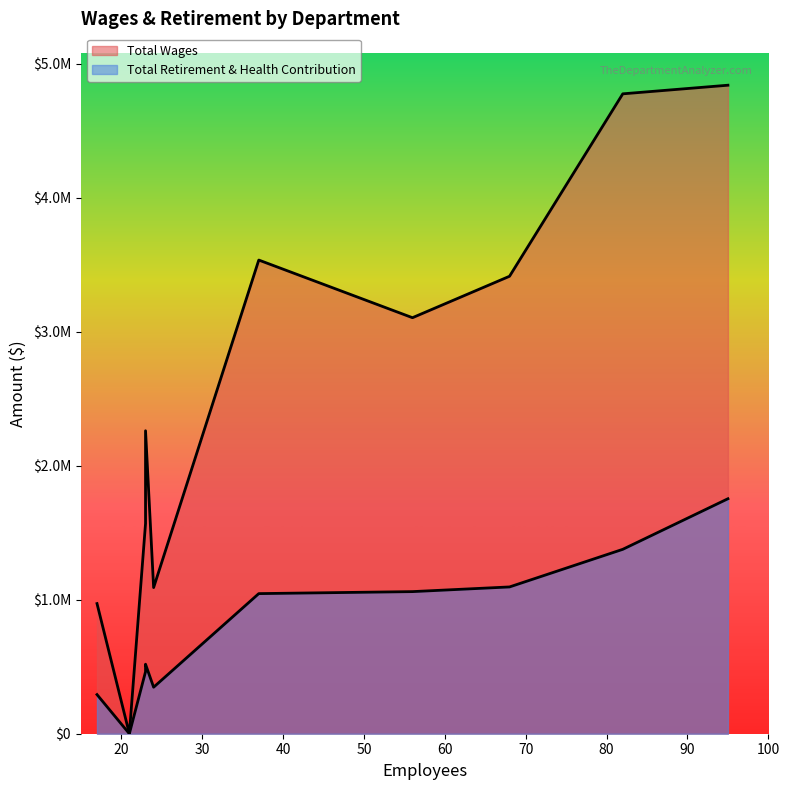

Reading left to right, extract all data points from this chart.

Total Wages: Operations=4839679	Technical Services=4775376	Mmpi=3534899	Planning=3413939	Administration=3104689	Executive=2260948	Finance=1568960	Communications=1090621	Transnet=971196	Board Of Directors=0
Total Retirement & Health Contribution: Operations=1753584	Technical Services=1376146	Mmpi=1045599	Planning=1095421	Administration=1060502	Executive=518754	Finance=462869	Communications=347099	Transnet=292063	Board Of Directors=0